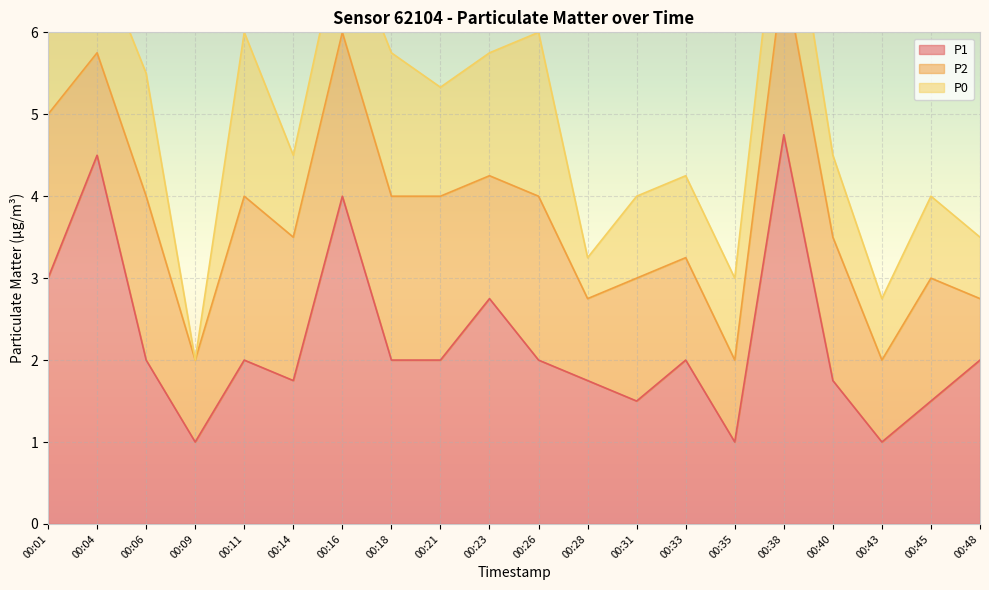

What is the value of the P1 point at the 20th from the left?

2.0